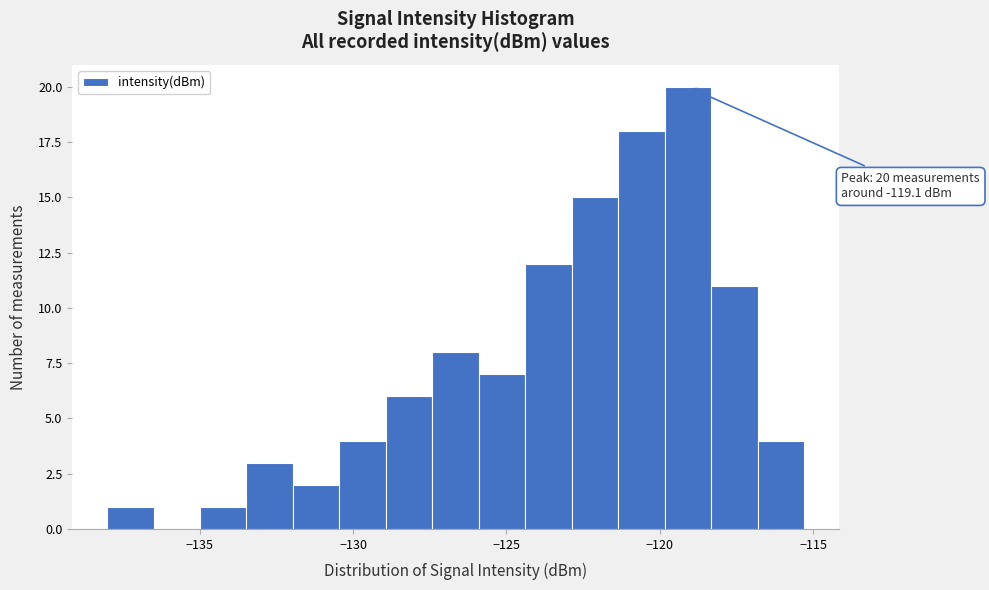

Read against the x-axis, roughly where is the centre of the tallest bar?

-119.0